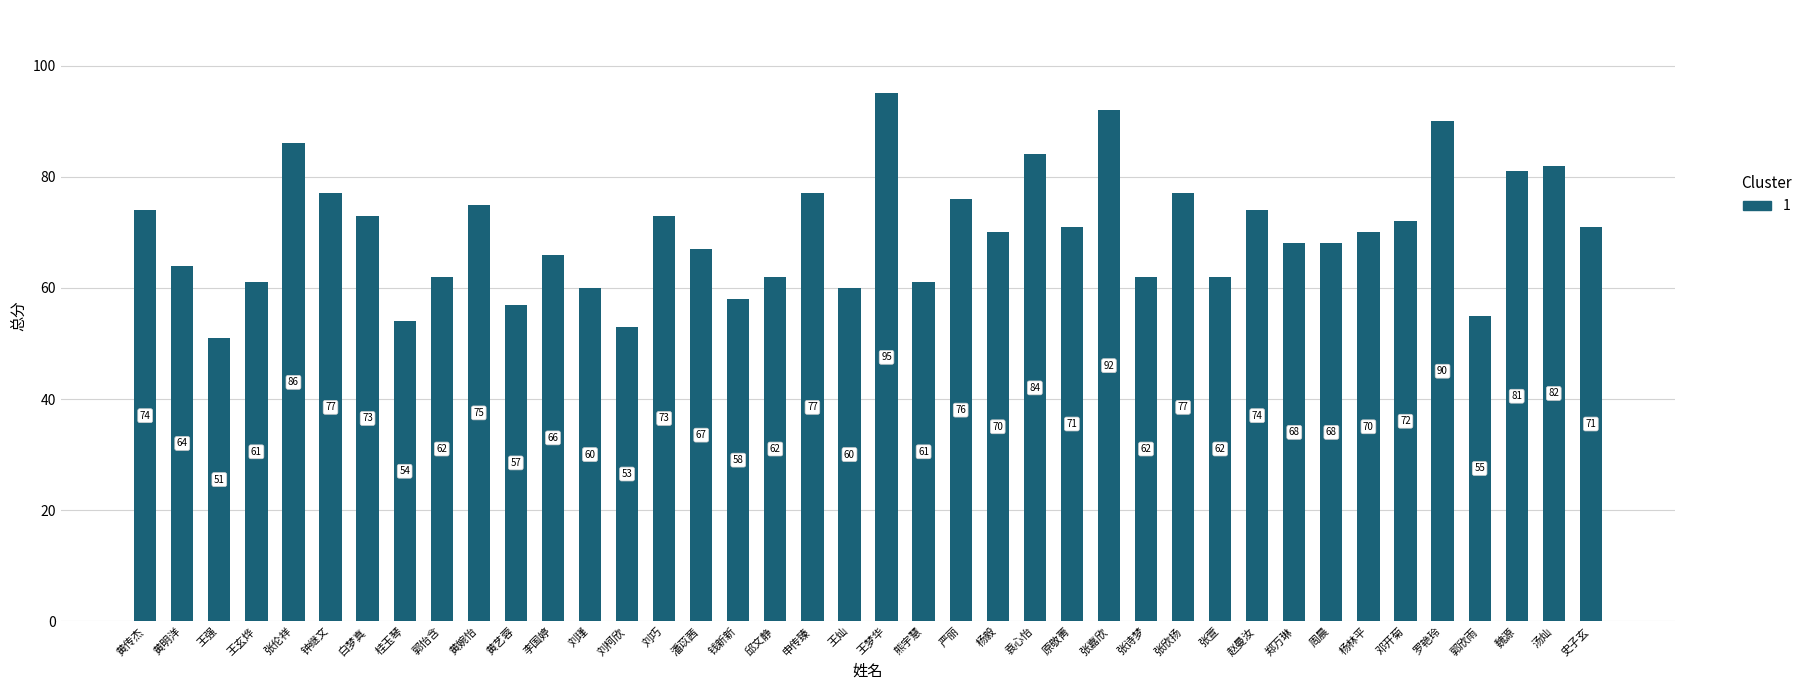

What value does the data have at 黄明洋, to the nearest 5?

65